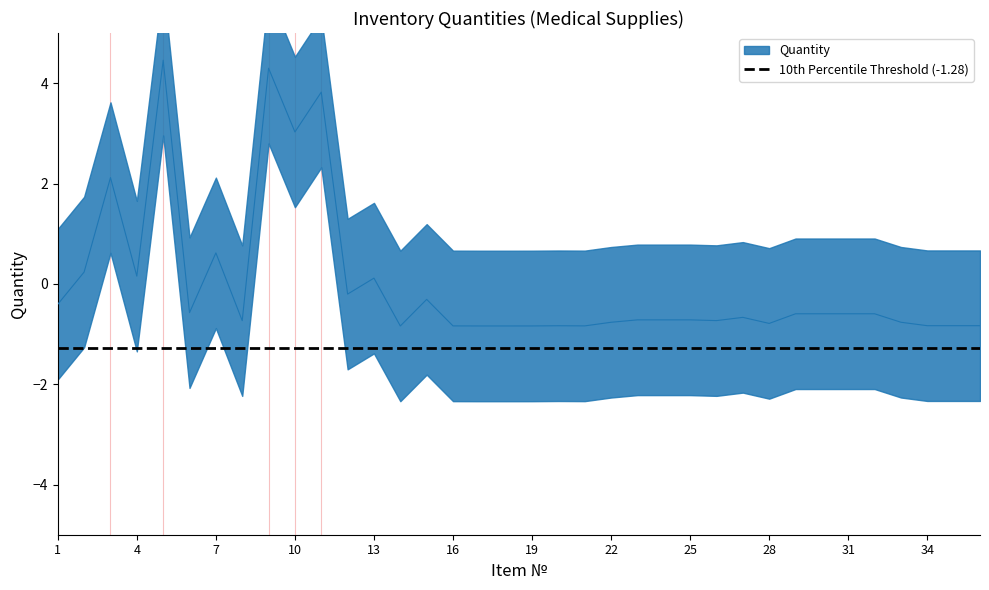

Reading right to left, list all the values displayed in this chart.

36=-0.8	35=-0.8	34=-0.8	33=-0.8	32=-0.6	31=-0.6	30=-0.6	29=-0.6	28=-0.8	27=-0.7	26=-0.7	25=-0.7	24=-0.7	23=-0.7	22=-0.8	21=-0.8	20=-0.8	19=-0.8	18=-0.8	17=-0.8	16=-0.8	15=-0.3	14=-0.8	13=0.1	12=-0.2	11=3.8	10=3.0	9=4.3	8=-0.7	7=0.6	6=-0.6	5=4.5	4=0.2	3=2.1	2=0.2	1=-0.4